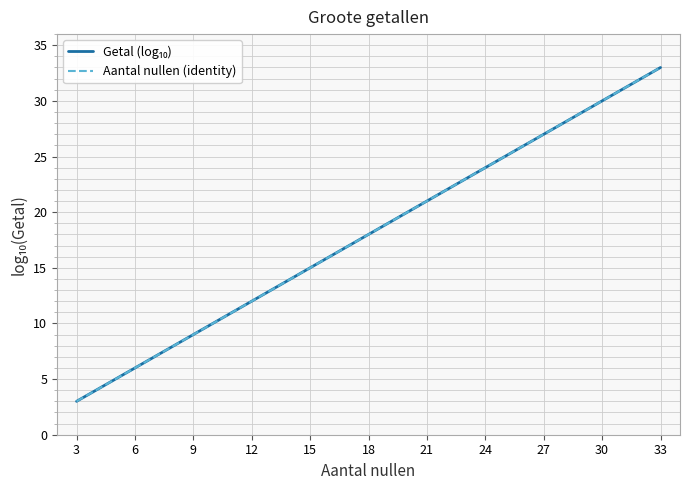

Does the chart have visible grid lines?

Yes